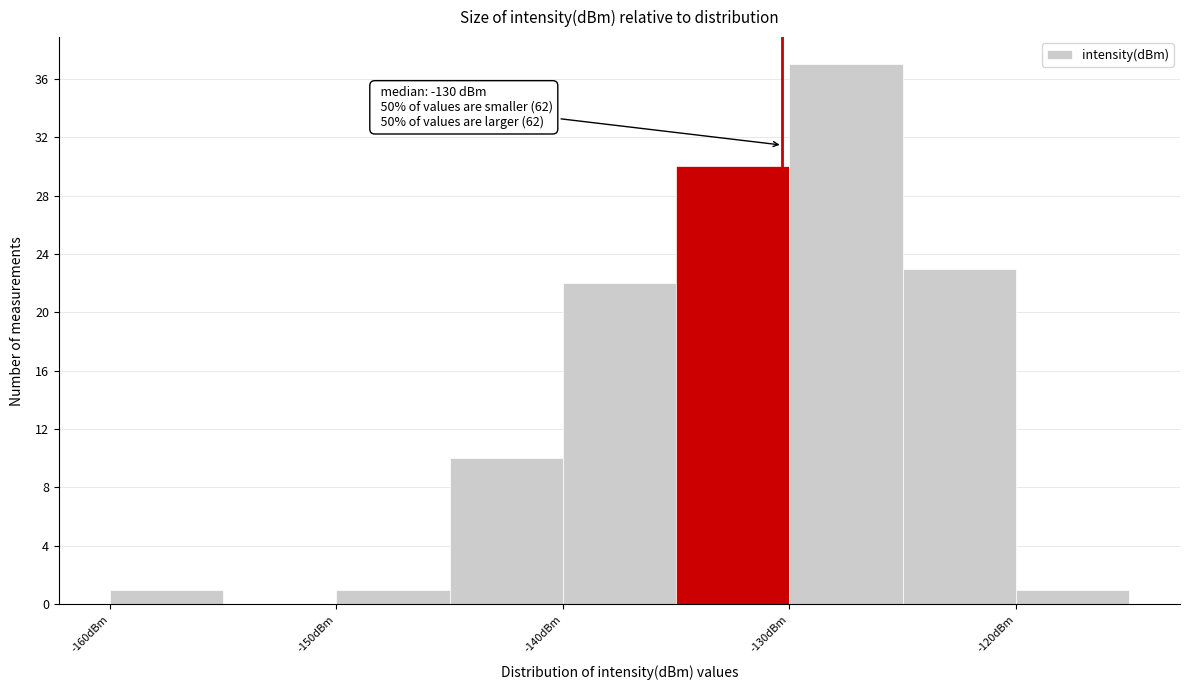

Over which range of the x-axis is the bar tallest?

-130 to -125